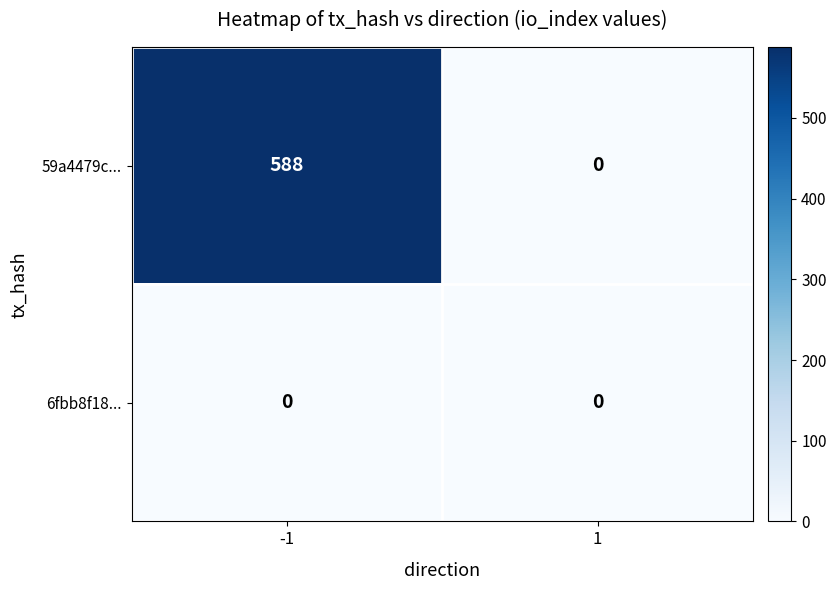

Which series has the largest range (max minus min)?

59a4479c...